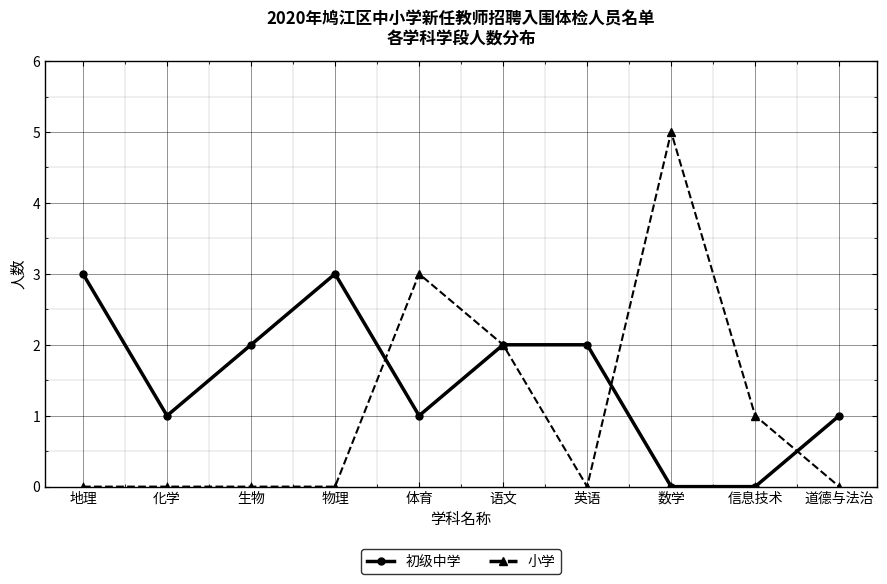

Is it true that 小学 equals -3 at 英语?

False